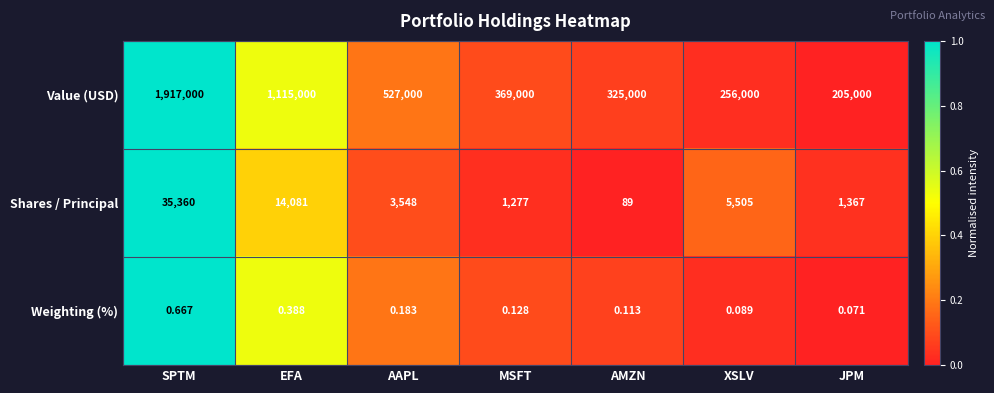

Which series has the widest spread of values?

Value (USD)